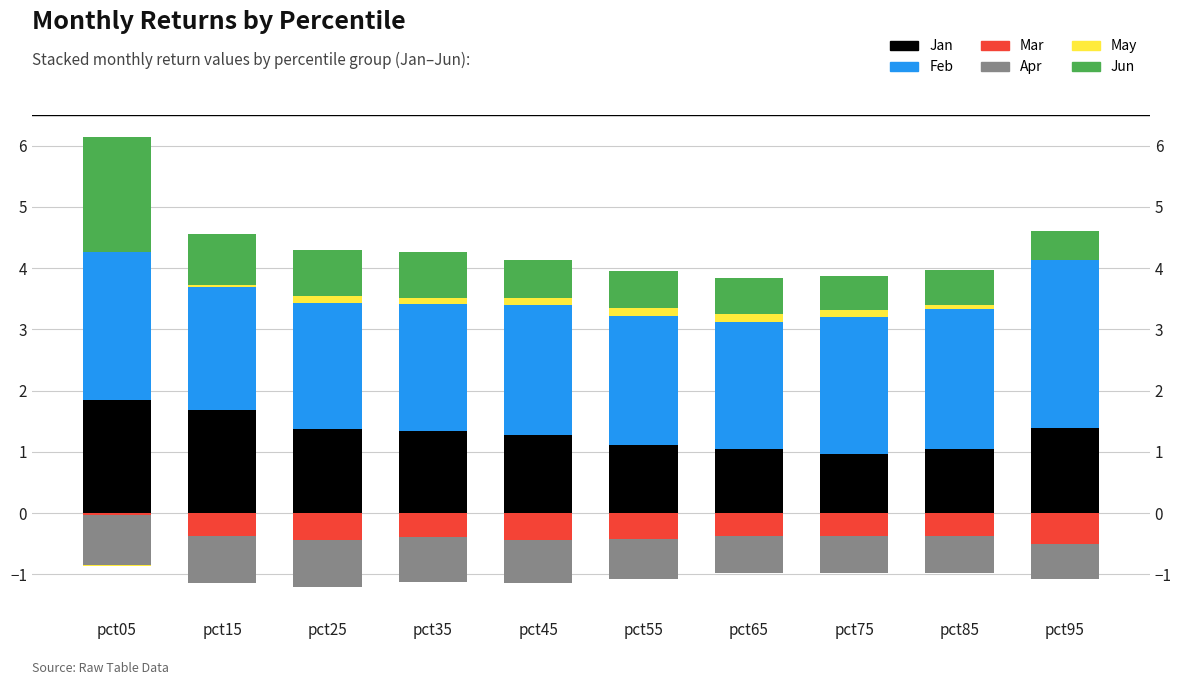

At which label does Feb reach its minimum?

pct15